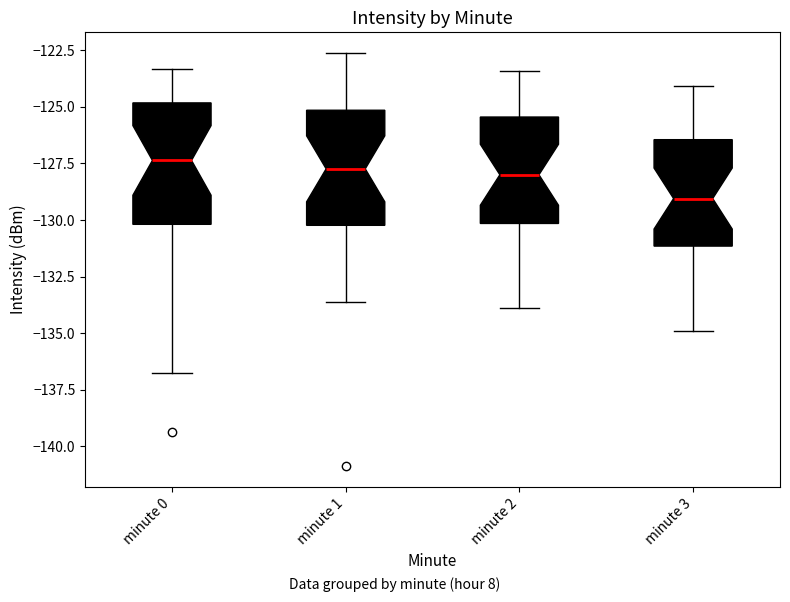

Reading left to right, read every box against the y-axis: the position of its median line, the range the box covers, and the ends of its whiskers. The values are not printed on the chart, so give them approximately, as read against the axis.

minute 0: median -127.5, box -130.0 to -125.0, whiskers -136.5 to -123.5
minute 1: median -127.5, box -130.0 to -125.0, whiskers -133.5 to -122.5
minute 2: median -128.0, box -130.0 to -125.5, whiskers -134.0 to -123.5
minute 3: median -129.0, box -131.0 to -126.5, whiskers -135.0 to -124.0